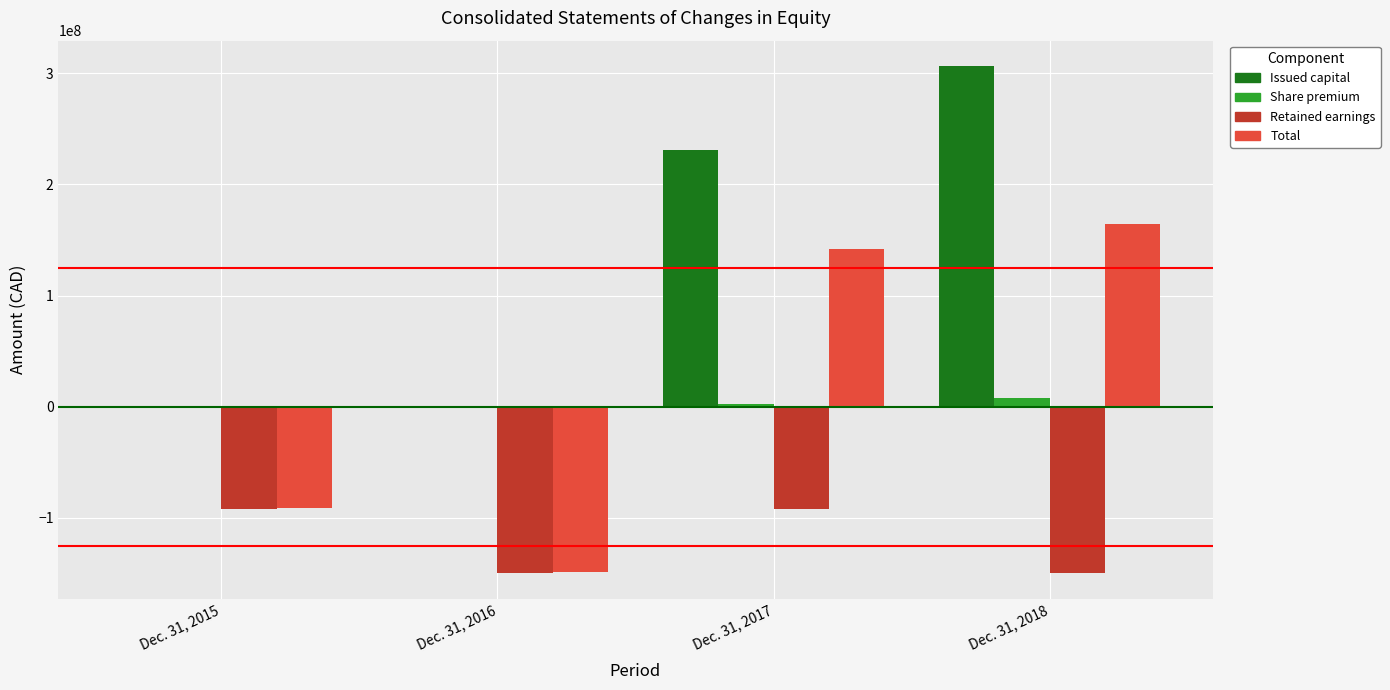

Does the chart contain stacked bars?

No